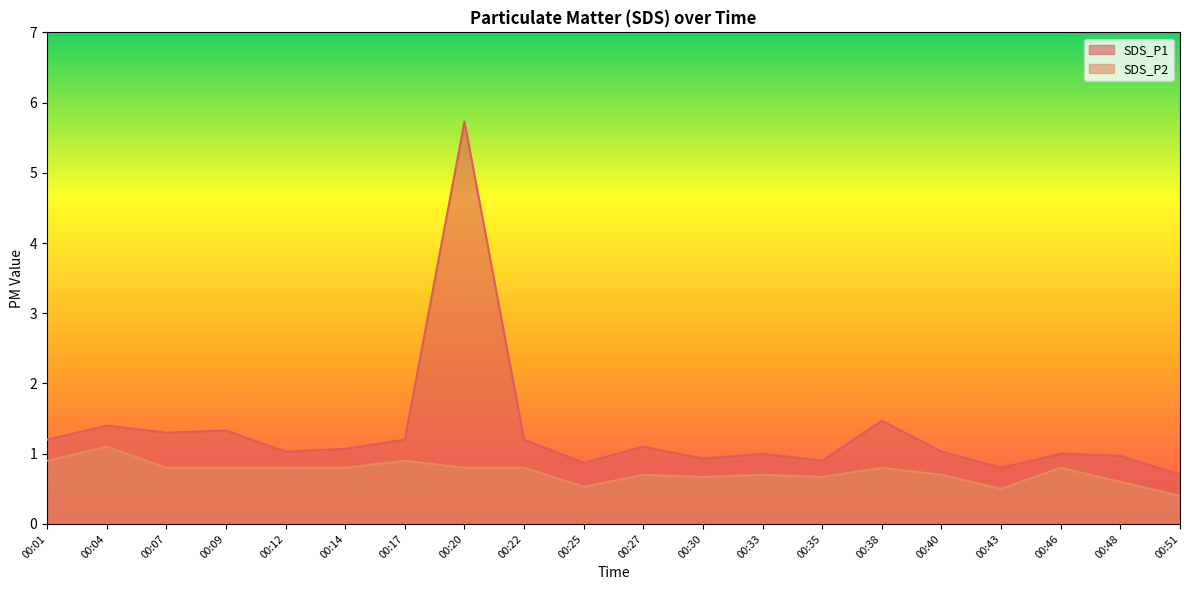

Reading right to left, what are all the values shown in this chart?

SDS_P1: 0.7	1.0	1.0	0.8	1.0	1.5	0.9	1.0	0.9	1.1	0.9	1.2	5.7	1.2	1.1	1.0	1.3	1.3	1.4	1.2
SDS_P2: 0.4	0.6	0.8	0.5	0.7	0.8	0.7	0.7	0.7	0.7	0.5	0.8	0.8	0.9	0.8	0.8	0.8	0.8	1.1	0.9